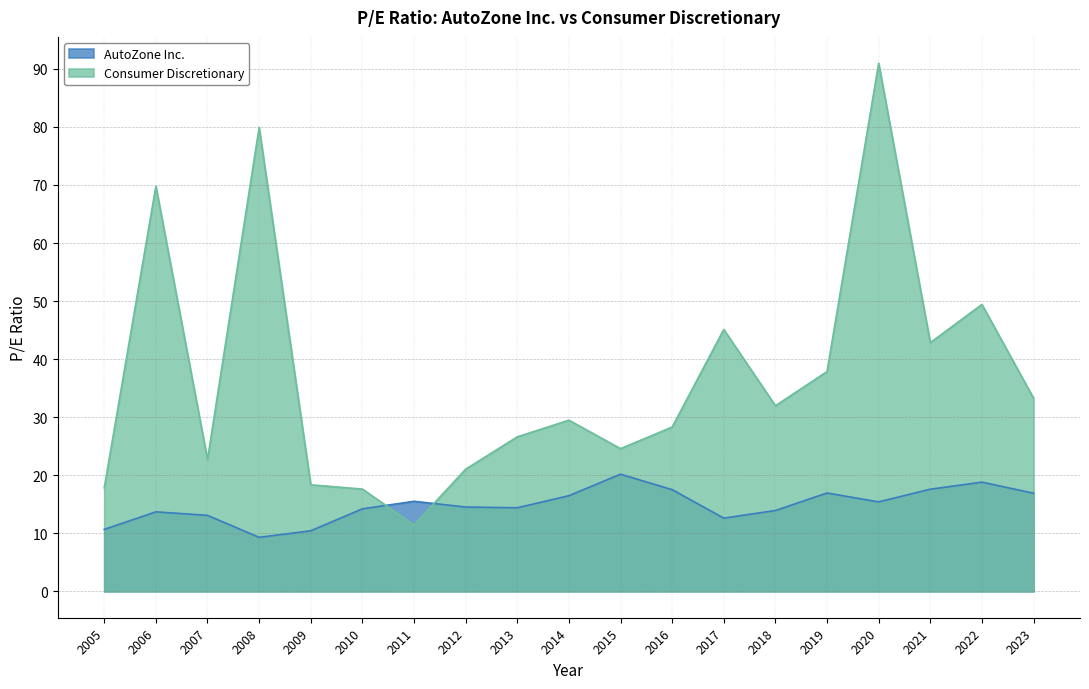

The AutoZone Inc. series shows 6.1 at 2020. True or false?

False